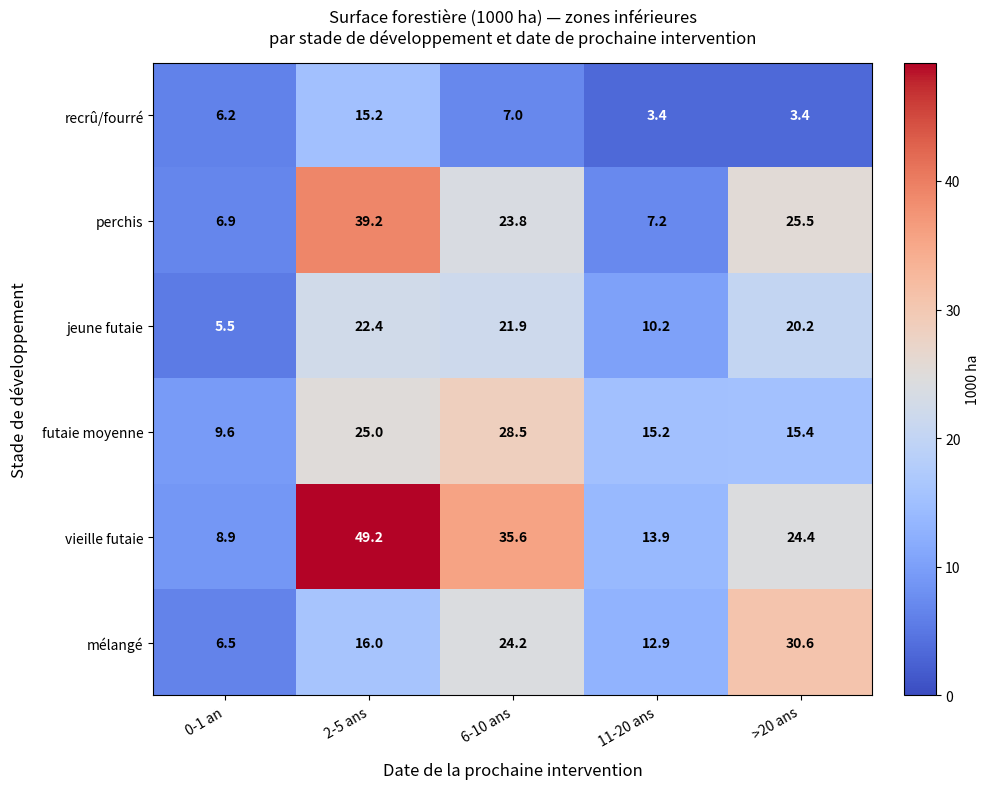

Which series has the largest range (max minus min)?

vieille futaie